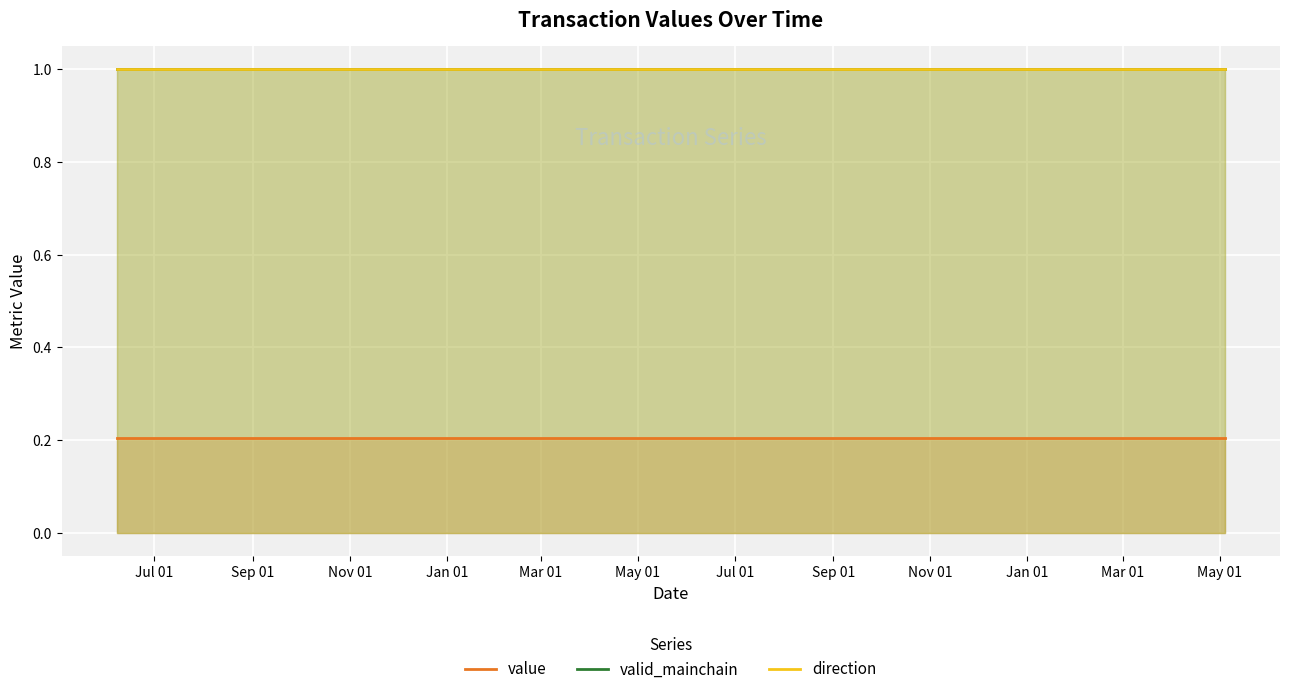

Which label corresponds to the smallest value in the chart?

Jul 01